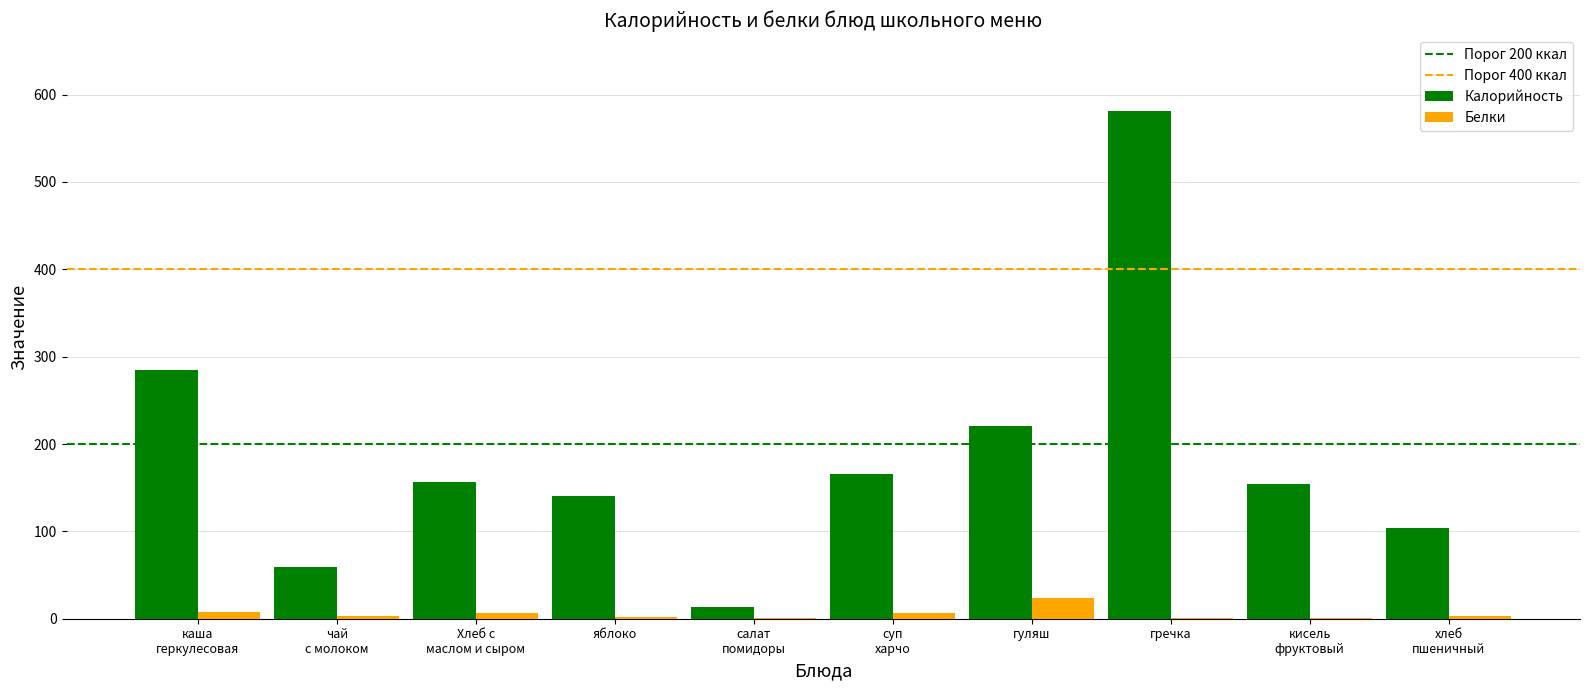

At which label does Калорийность reach its peak?

гречка